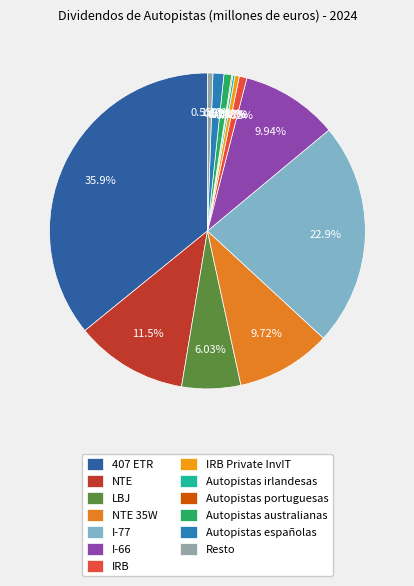

What percentage is NOT represented by Autopistas españolas?

98.9%